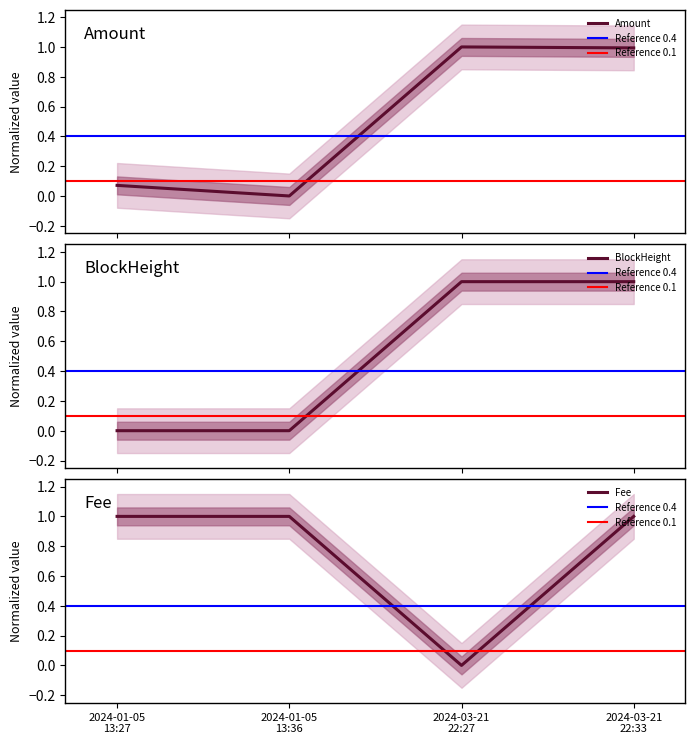

How many interior local valleys does the Amount series have?

1